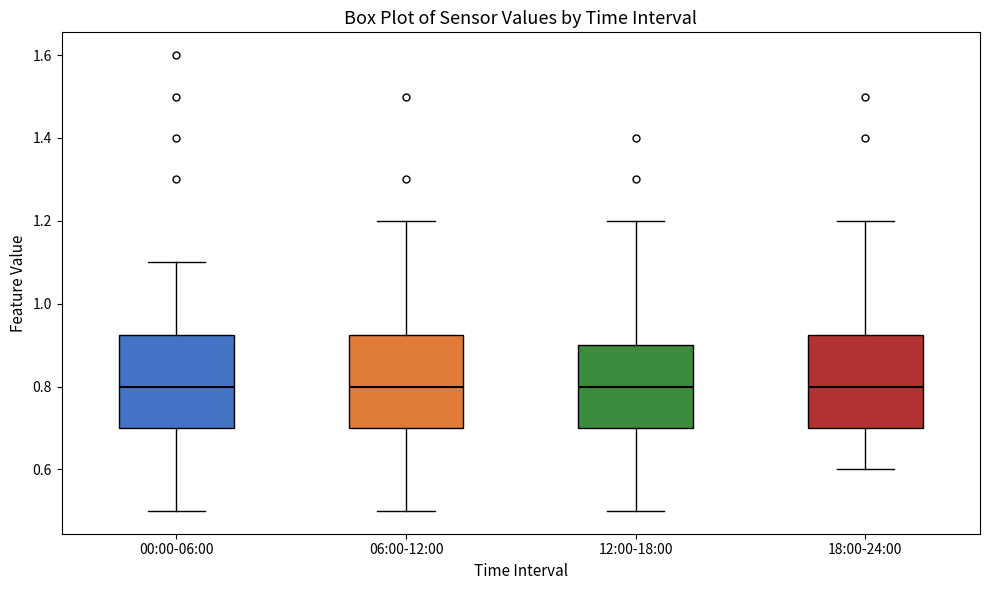

Where is the upper edge of the box for 00:00-06:00 on the y-axis? The values are not printed on the chart, so give them approximately, as read against the axis.

0.92